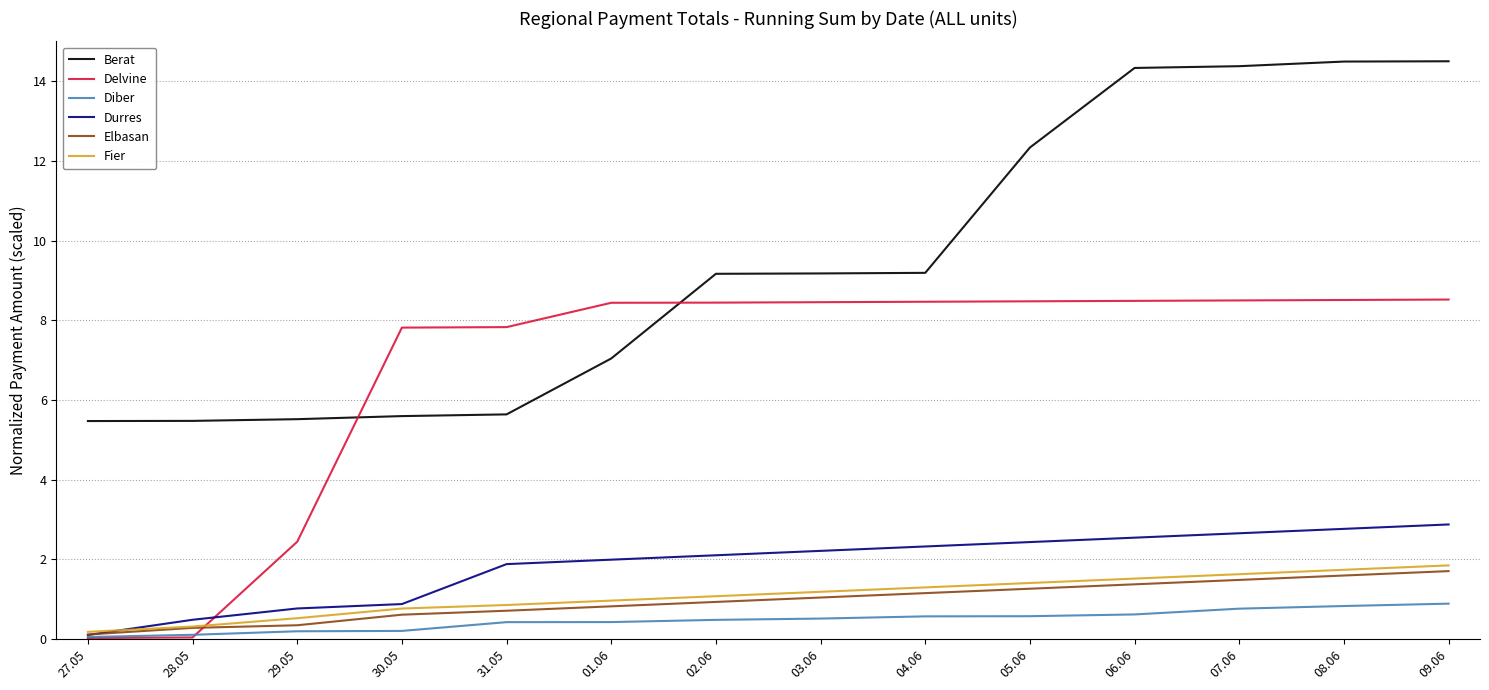

Which series has the largest total across all categories?

Berat